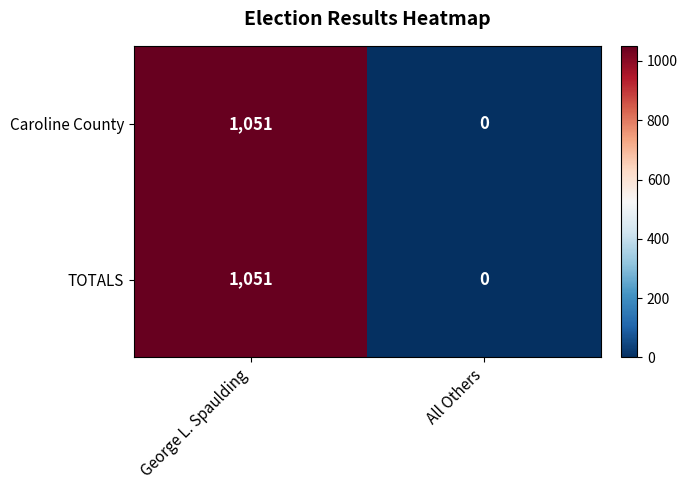

How many positive values does the TOTALS series have?

1